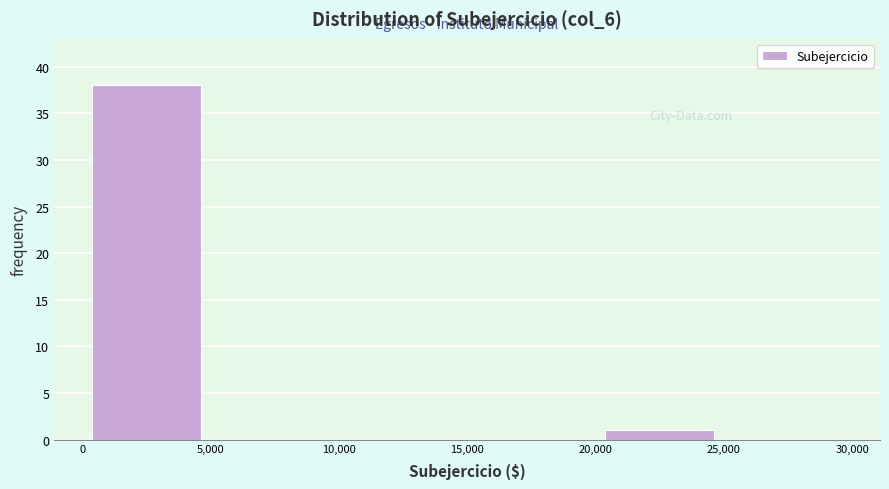

Which range on the x-axis has the tallest bar?

0 to 5,000